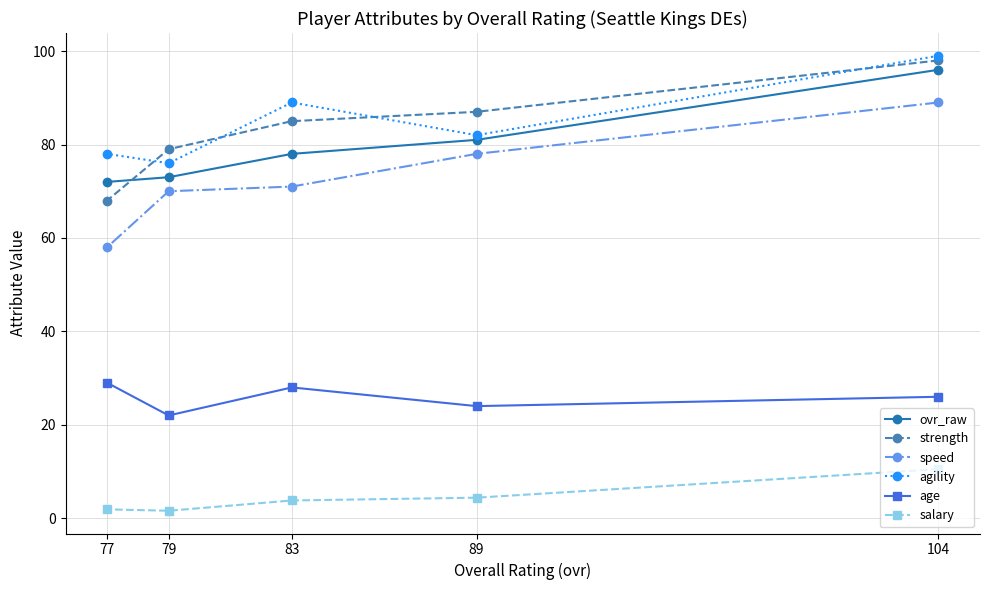

In age, how many points are higher than both neighbors (excluding endpoints)?

1